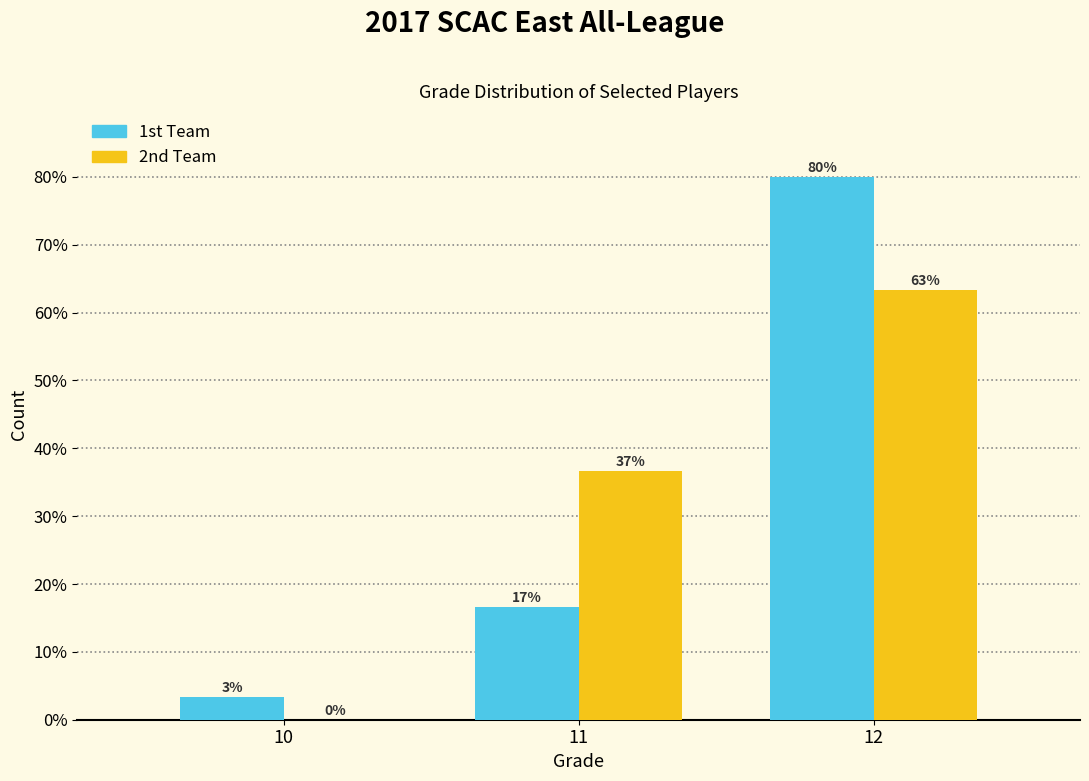

Are the bars horizontal?

No